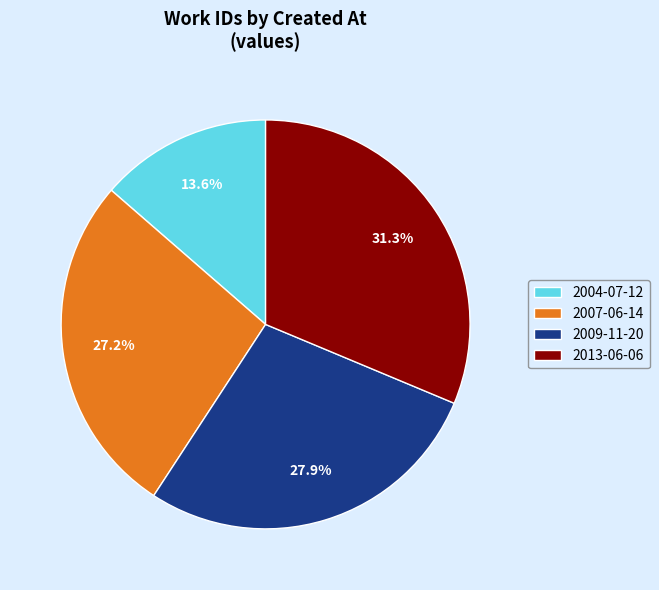

Is 2013-06-06 the majority of the pie?

No